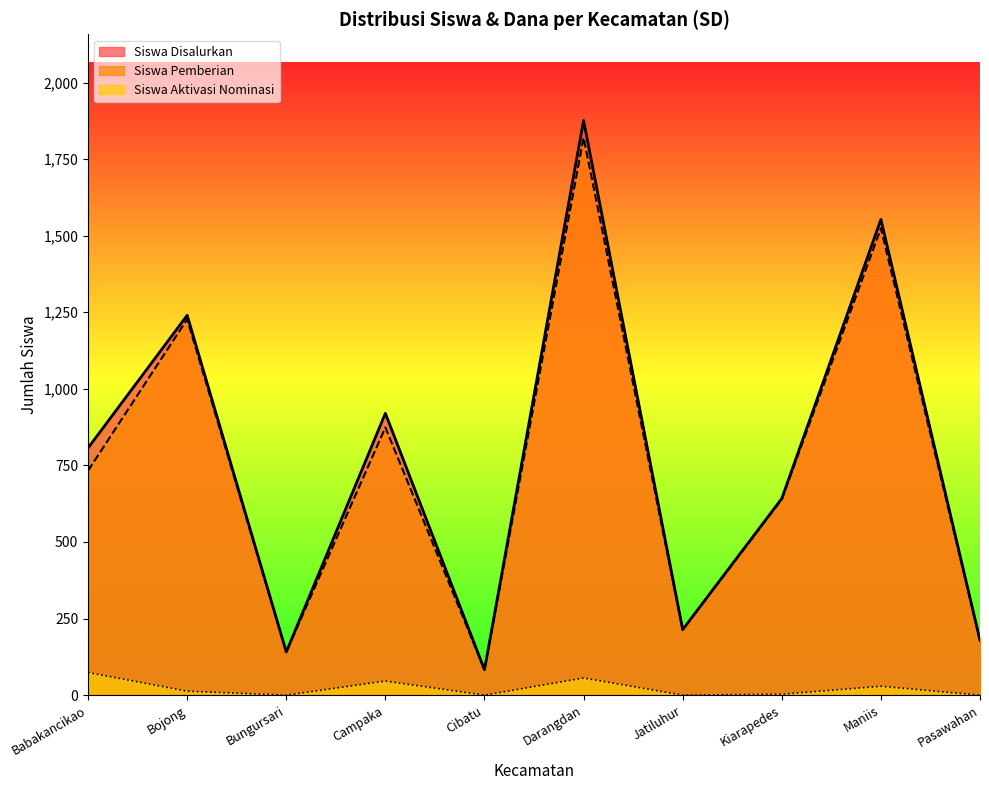

What is the difference between the maximum and second lowest values in the Siswa Disalurkan series?

1735